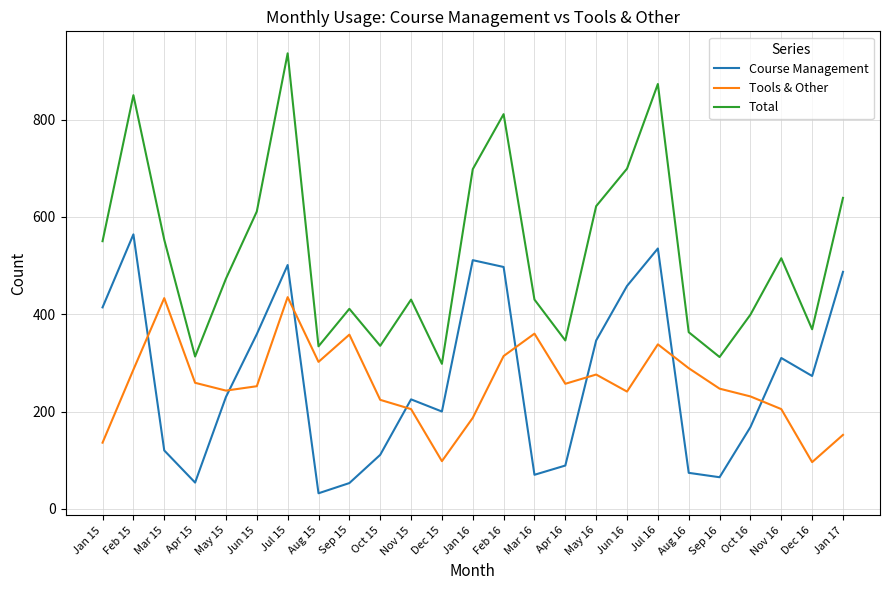

The value of Course Management at Dec 15 is 200. True or false?

True